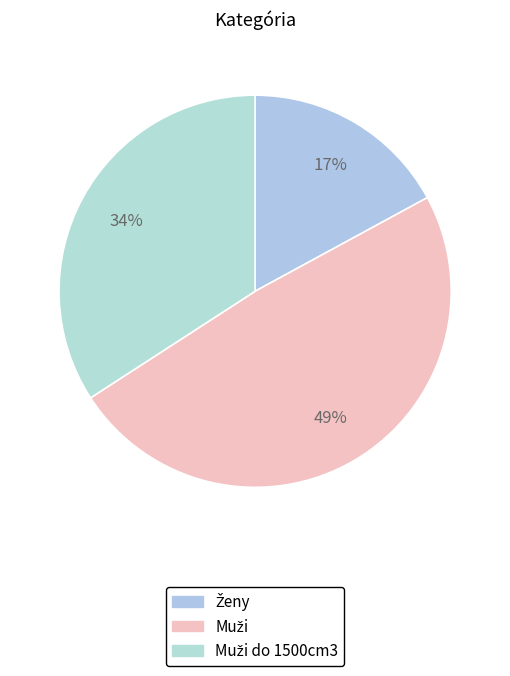

How many segments does this pie chart have?

3